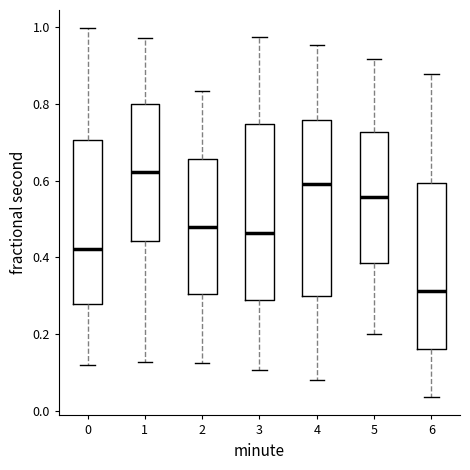

Where is the upper edge of the box at x = 5 on the y-axis? The values are not printed on the chart, so give them approximately, as read against the axis.

0.72